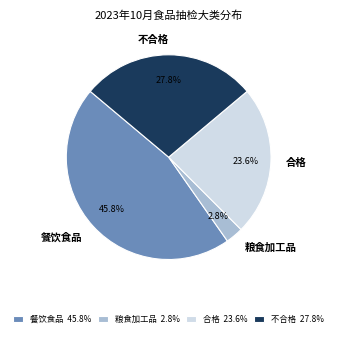

What is the largest slice in the pie chart?

餐饮食品